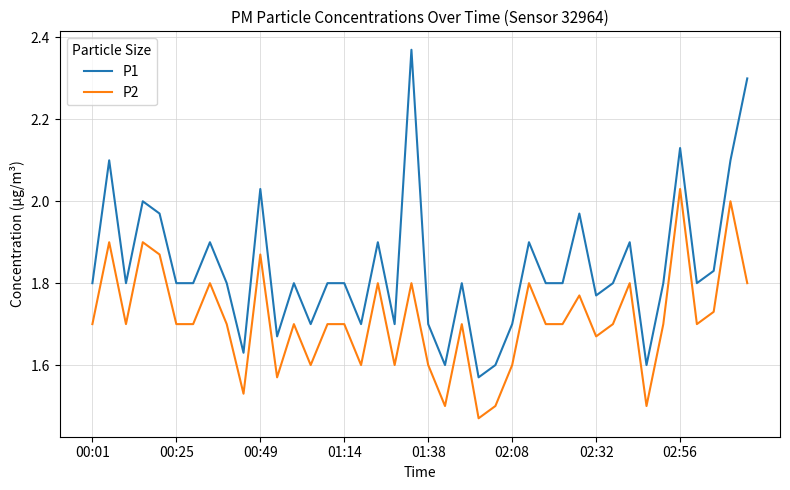

How many lines are shown in the chart?

2